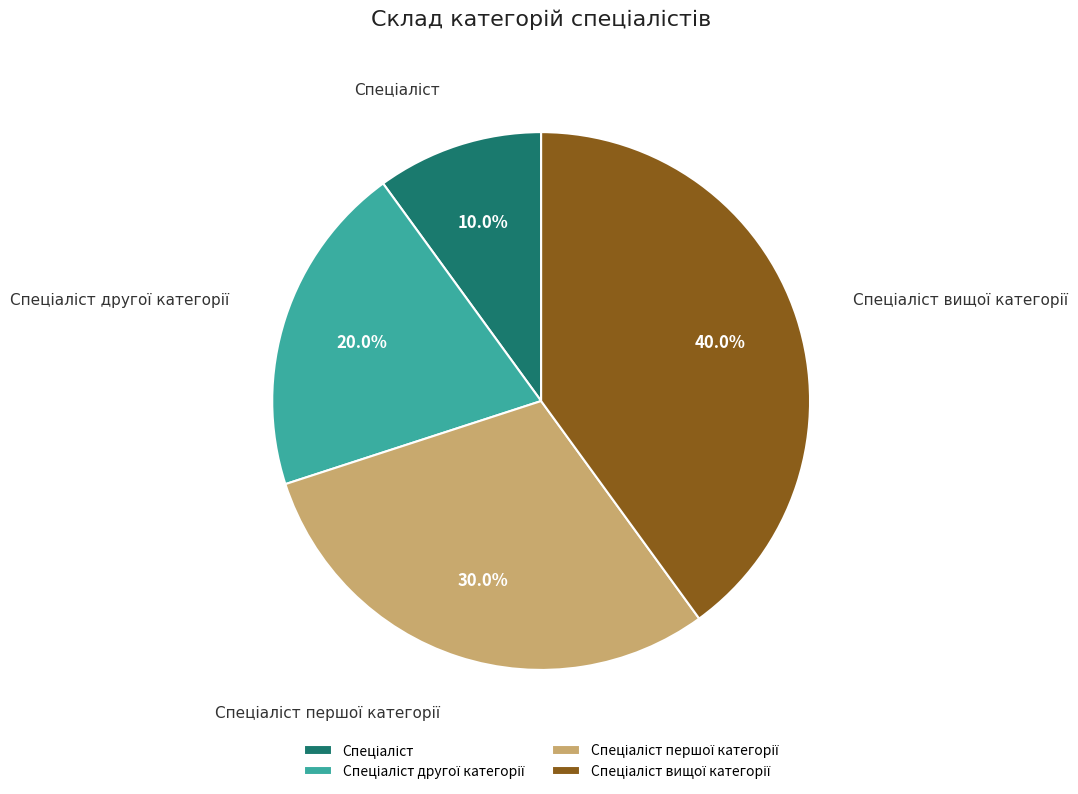

Does any single category account for the majority?

No